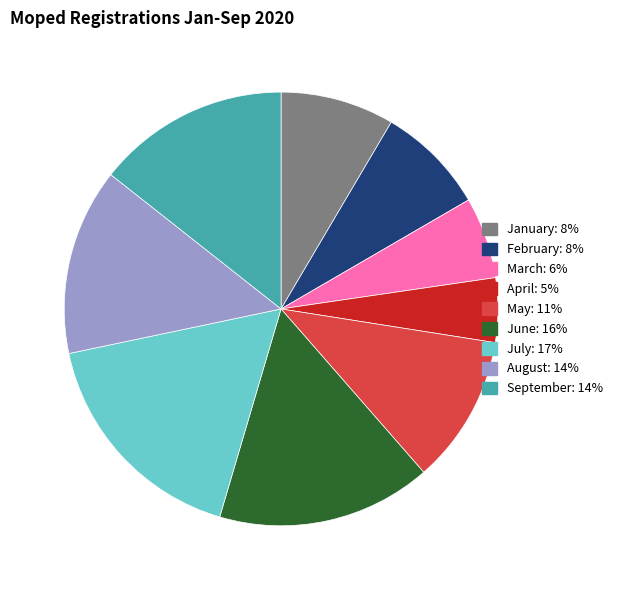

True or false: January accounts for 8% of the total.

True